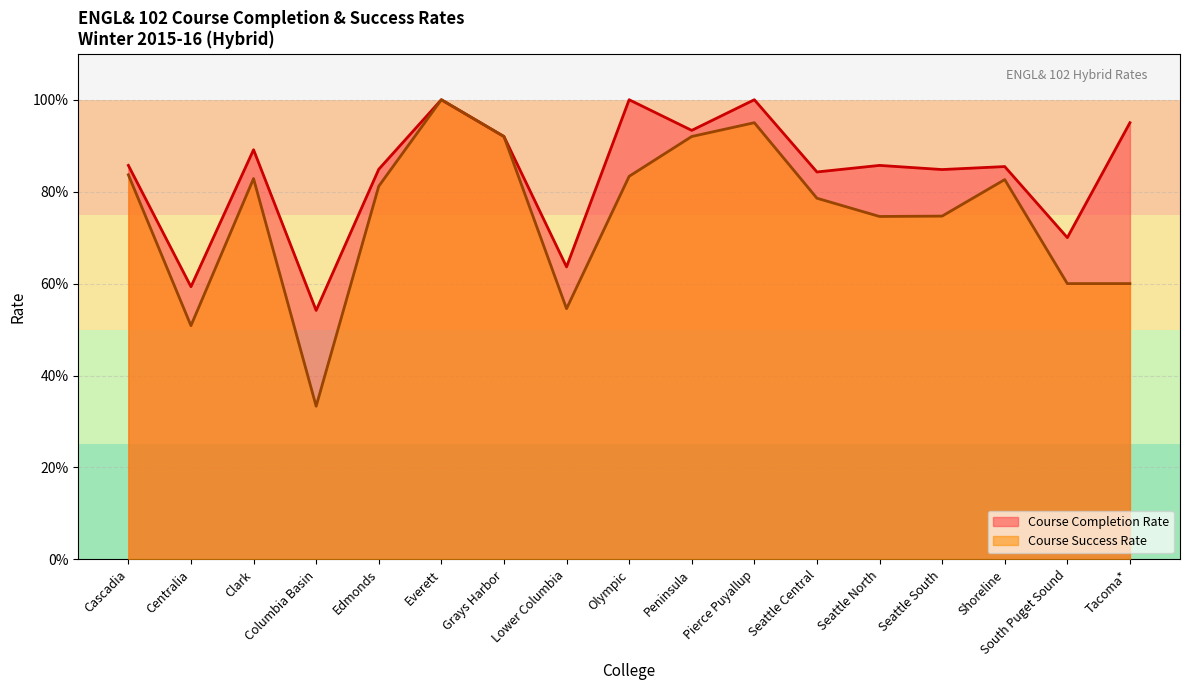

Which series has the largest total across all categories?

Course Completion Rate